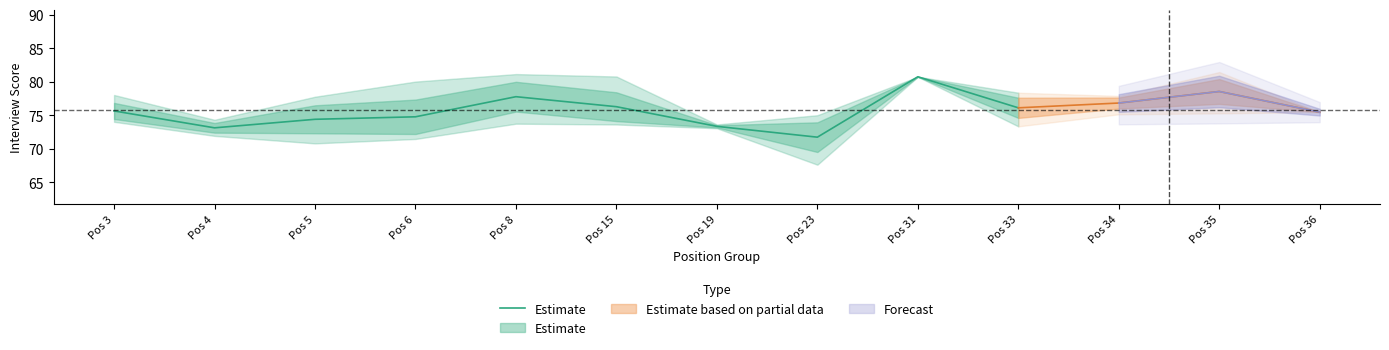

List the labels in order of value, largest first.

Pos 31, Pos 8, Pos 15, Pos 33, Pos 3, Pos 6, Pos 5, Pos 19, Pos 4, Pos 23